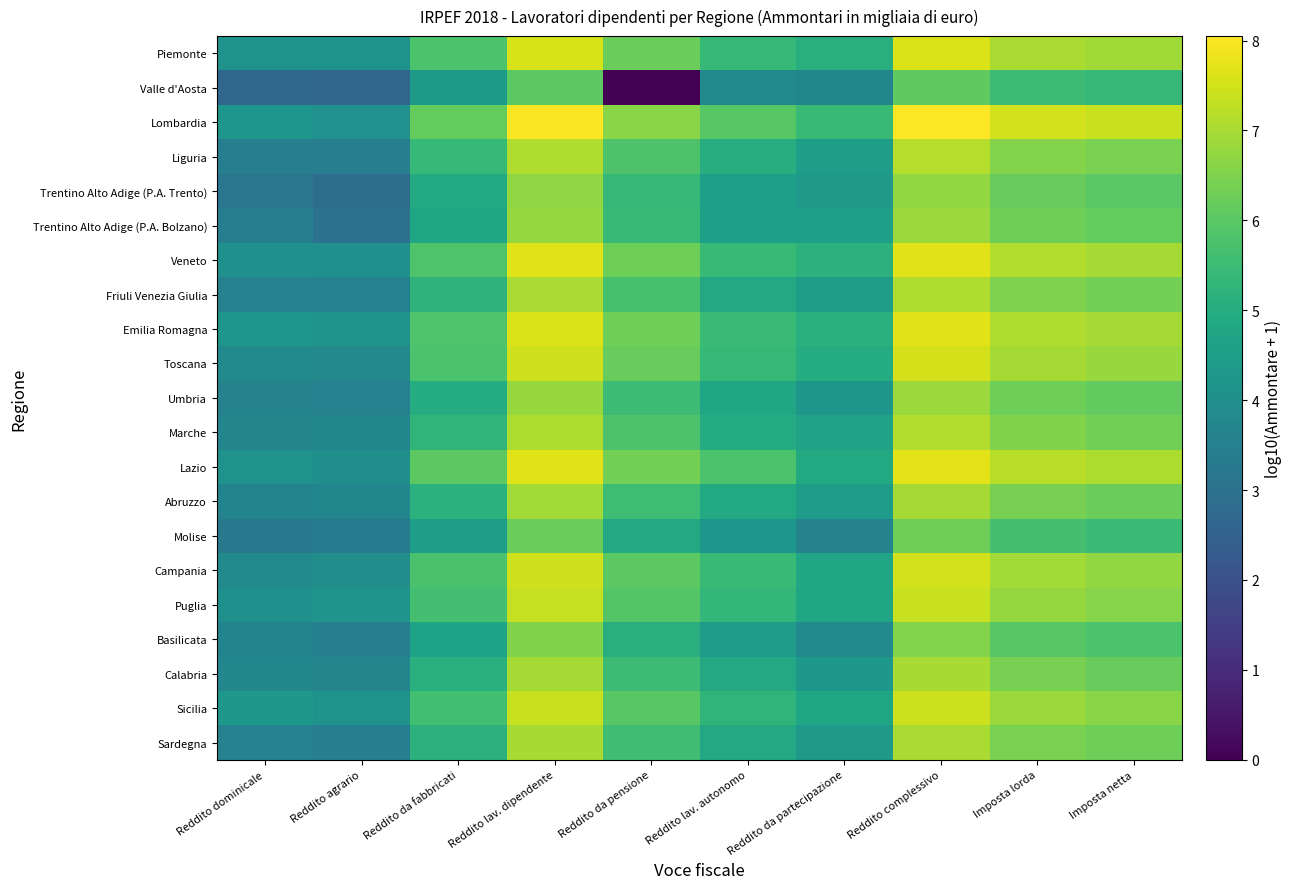

Which series has the largest total across all categories?

Lombardia